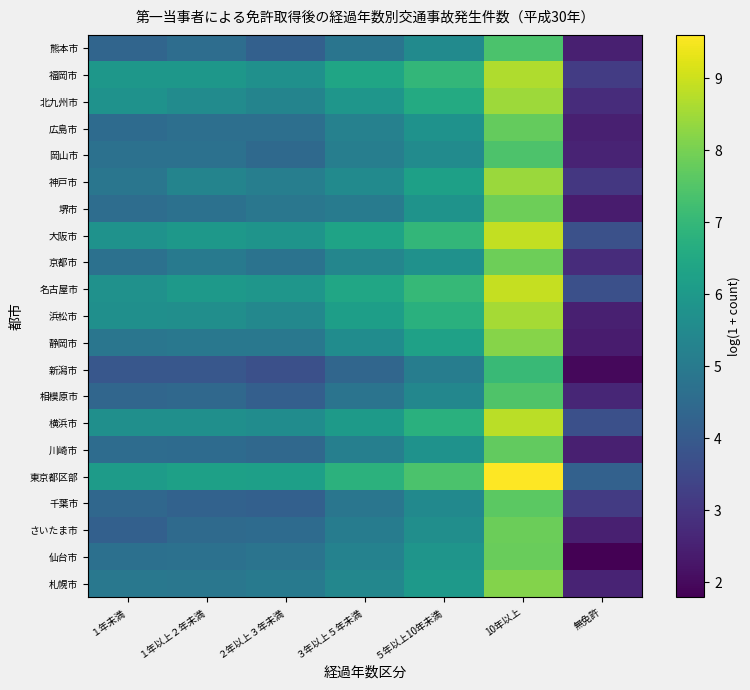

Reading left to right, transcribe all the data shown in this chart.

札幌市: １年未満=4.9	１年以上２年未満=4.9	２年以上３年未満=5.0	３年以上５年未満=5.4	５年以上10年未満=6.0	10年以上=8.2	無免許=2.6
仙台市: １年未満=4.7	１年以上２年未満=4.7	２年以上３年未満=4.8	３年以上５年未満=5.3	５年以上10年未満=5.9	10年以上=7.8	無免許=1.8
さいたま市: １年未満=4.2	１年以上２年未満=4.5	２年以上３年未満=4.5	３年以上５年未満=5.1	５年以上10年未満=5.7	10年以上=7.8	無免許=2.5
千葉市: １年未満=4.4	１年以上２年未満=4.3	２年以上３年未満=4.2	３年以上５年未満=4.8	５年以上10年未満=5.5	10年以上=7.6	無免許=3.1
東京都区部: １年未満=6.1	１年以上２年未満=6.2	２年以上３年未満=6.2	３年以上５年未満=6.8	５年以上10年未満=7.4	10年以上=9.6	無免許=4.2
川崎市: １年未満=4.5	１年以上２年未満=4.5	２年以上３年未満=4.4	３年以上５年未満=5.2	５年以上10年未満=5.8	10年以上=7.7	無免許=2.5
横浜市: １年未満=5.7	１年以上２年未満=5.7	２年以上３年未満=5.6	３年以上５年未満=6.0	５年以上10年未満=6.7	10年以上=8.8	無免許=3.7
相模原市: １年未満=4.4	１年以上２年未満=4.4	２年以上３年未満=4.2	３年以上５年未満=4.8	５年以上10年未満=5.4	10年以上=7.5	無免許=2.6
新潟市: １年未満=3.9	１年以上２年未満=3.9	２年以上３年未満=3.7	３年以上５年未満=4.4	５年以上10年未満=5.1	10年以上=7.1	無免許=1.9
静岡市: １年未満=4.8	１年以上２年未満=4.9	２年以上３年未満=4.9	３年以上５年未満=5.6	５年以上10年未満=6.3	10年以上=8.2	無免許=2.4
浜松市: １年未満=5.7	１年以上２年未満=5.6	２年以上３年未満=5.4	３年以上５年未満=6.2	５年以上10年未満=6.8	10年以上=8.5	無免許=2.5
名古屋市: １年未満=5.7	１年以上２年未満=6.0	２年以上３年未満=5.9	３年以上５年未満=6.4	５年以上10年未満=7.0	10年以上=8.9	無免許=3.7
京都市: １年未満=4.7	１年以上２年未満=5.0	２年以上３年未満=4.8	３年以上５年未満=5.4	５年以上10年未満=5.8	10年以上=7.9	無免許=2.8
大阪市: １年未満=5.8	１年以上２年未満=5.9	２年以上３年未満=5.8	３年以上５年未満=6.3	５年以上10年未満=7.0	10年以上=8.9	無免許=3.7
堺市: １年未満=4.6	１年以上２年未満=4.7	２年以上３年未満=4.9	３年以上５年未満=5.0	５年以上10年未満=5.8	10年以上=7.9	無免許=2.4
神戸市: １年未満=4.8	１年以上２年未満=5.3	２年以上３年未満=5.1	３年以上５年未満=5.5	５年以上10年未満=6.2	10年以上=8.4	無免許=3.0
岡山市: １年未満=4.7	１年以上２年未満=4.7	２年以上３年未満=4.5	３年以上５年未満=5.1	５年以上10年未満=5.6	10年以上=7.4	無免許=2.6
広島市: １年未満=4.5	１年以上２年未満=4.6	２年以上３年未満=4.7	３年以上５年未満=5.2	５年以上10年未満=5.8	10年以上=7.7	無免許=2.5
北九州市: １年未満=5.8	１年以上２年未満=5.6	２年以上３年未満=5.3	３年以上５年未満=5.9	５年以上10年未満=6.6	10年以上=8.4	無免許=2.8
福岡市: １年未満=5.9	１年以上２年未満=5.9	２年以上３年未満=5.7	３年以上５年未満=6.4	５年以上10年未満=7.0	10年以上=8.7	無免許=3.2
熊本市: １年未満=4.3	１年以上２年未満=4.6	２年以上３年未満=4.2	３年以上５年未満=4.8	５年以上10年未満=5.5	10年以上=7.4	無免許=2.5